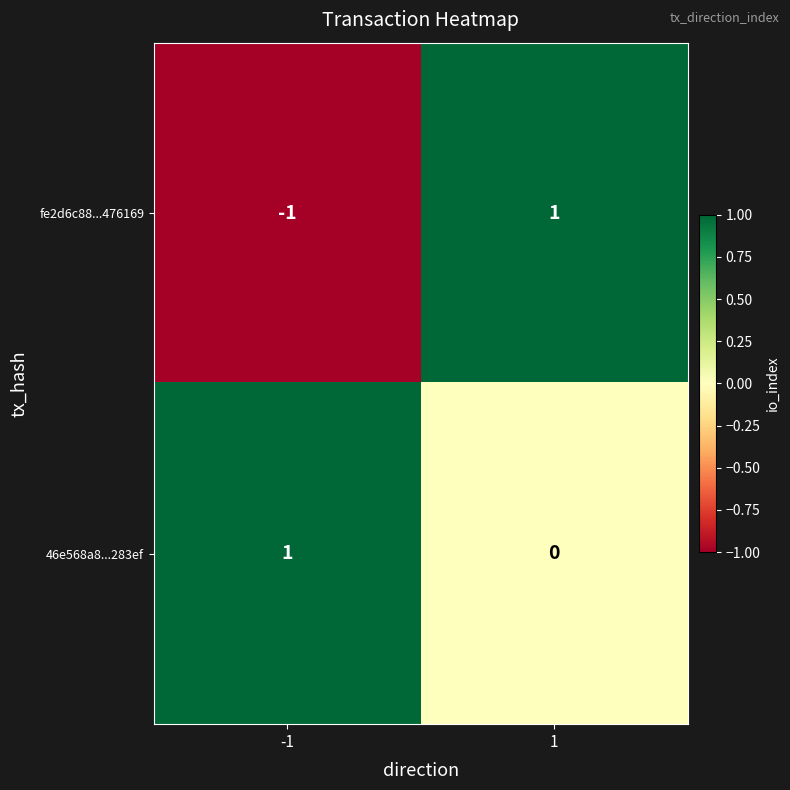

The value of 46e568a8...283ef at -1 is 2. True or false?

False